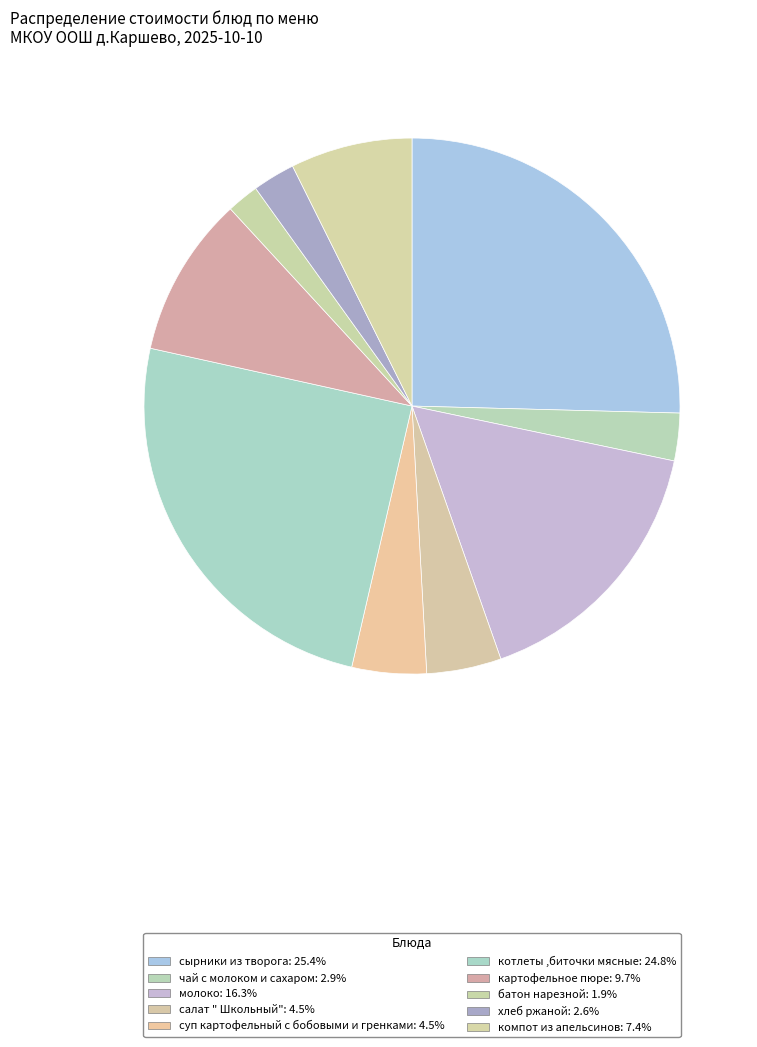

What portion of the pie excludes хлеб ржаной?

97.4%